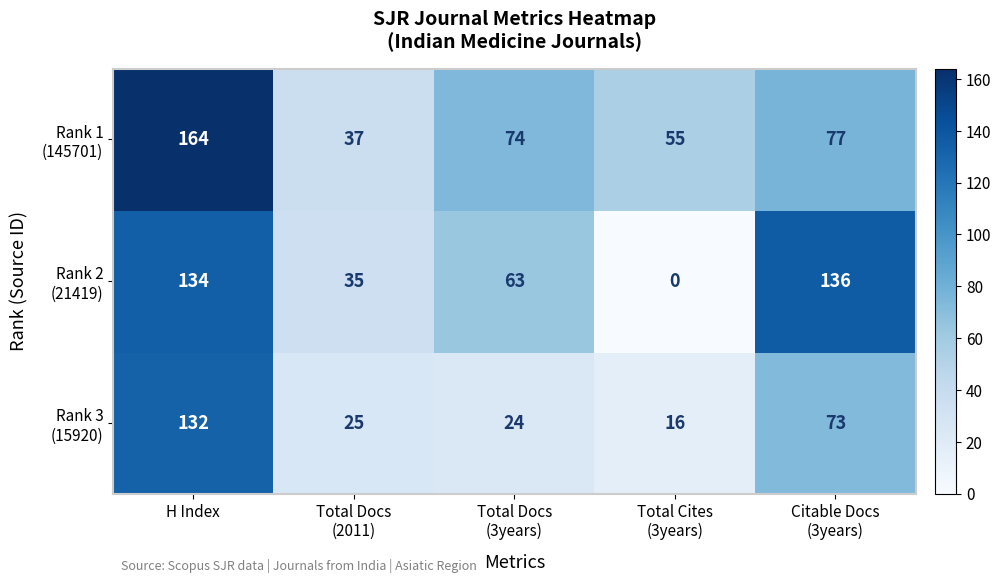

At which category is the sum across all series the highest?

H Index